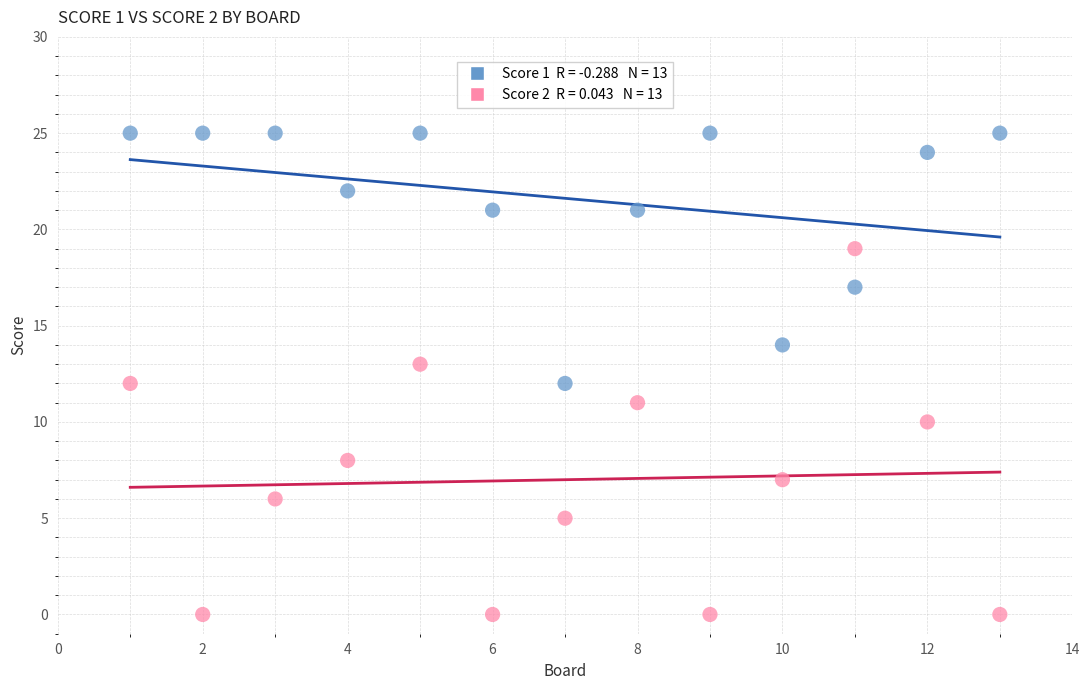

Across all data points, what is the range of X values (max minus min)?

12